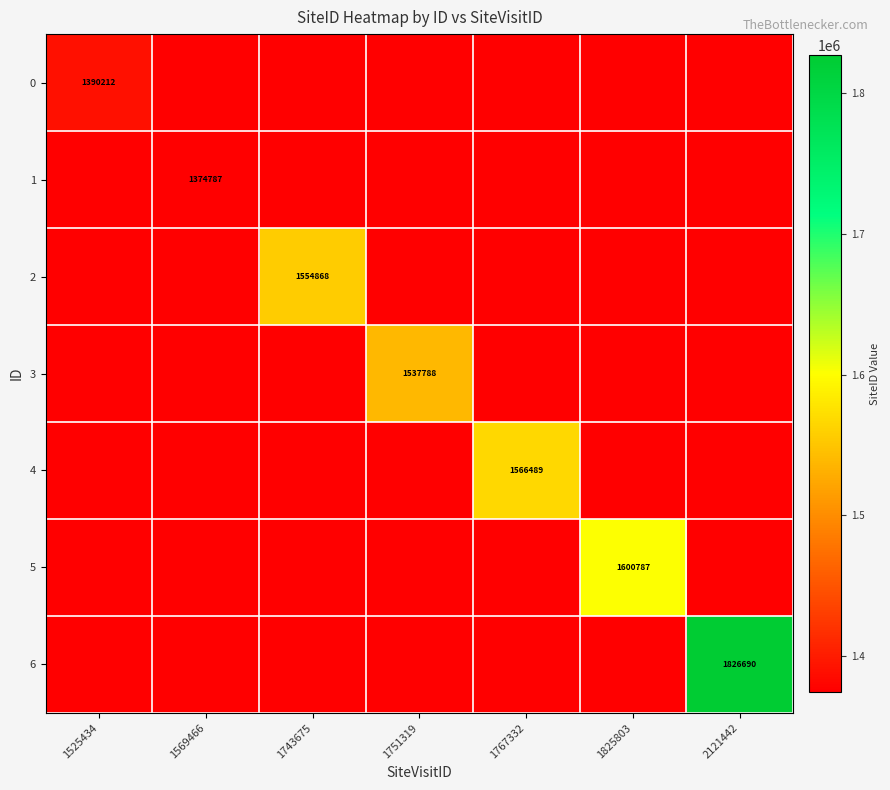

True or false: 1 has a value of 1374787 at 1569466.

True